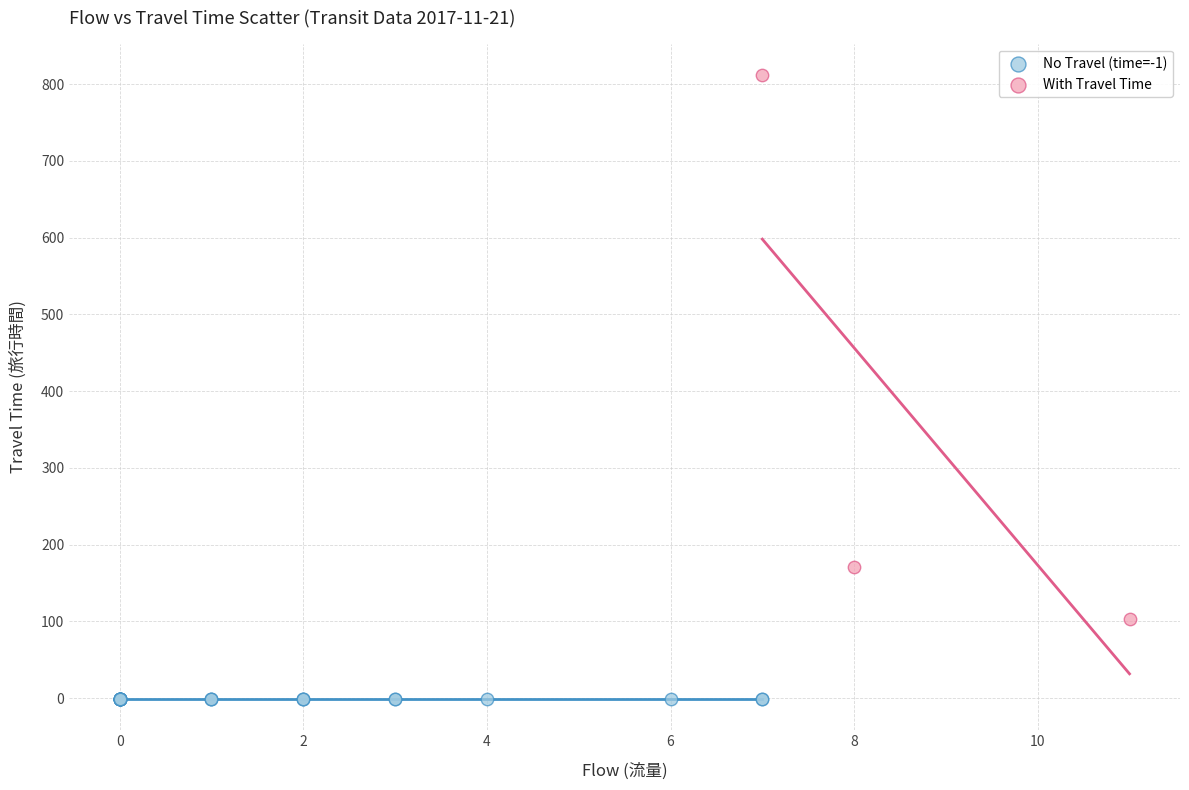

What are all the series names shown in the legend?

No Travel (time=-1), With Travel Time